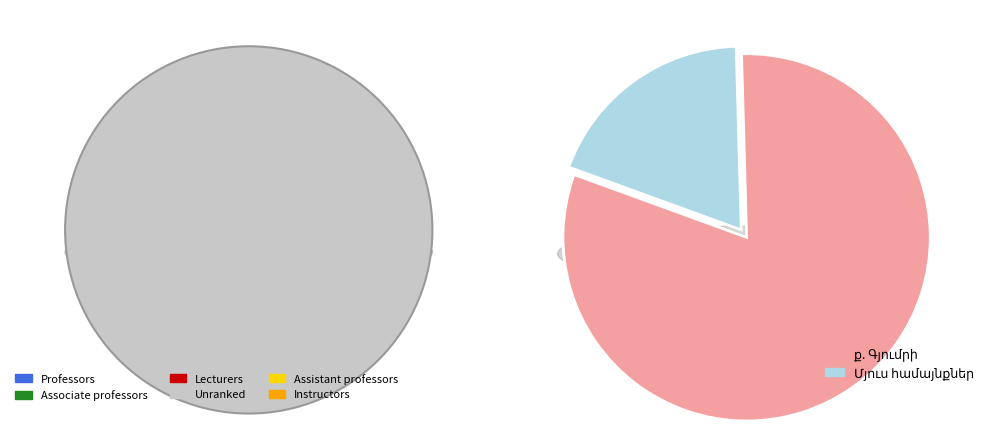

What portion of the pie excludes ք. Գյումրի?

19.0%